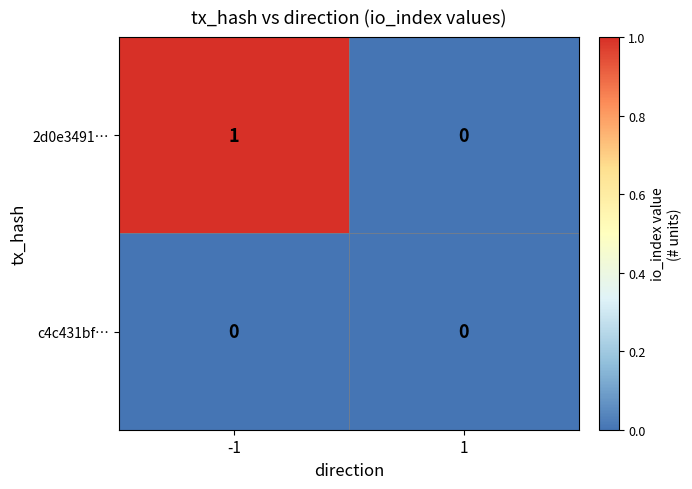

Between -1 and 1, which series saw the biggest shift?

2d0e3491…